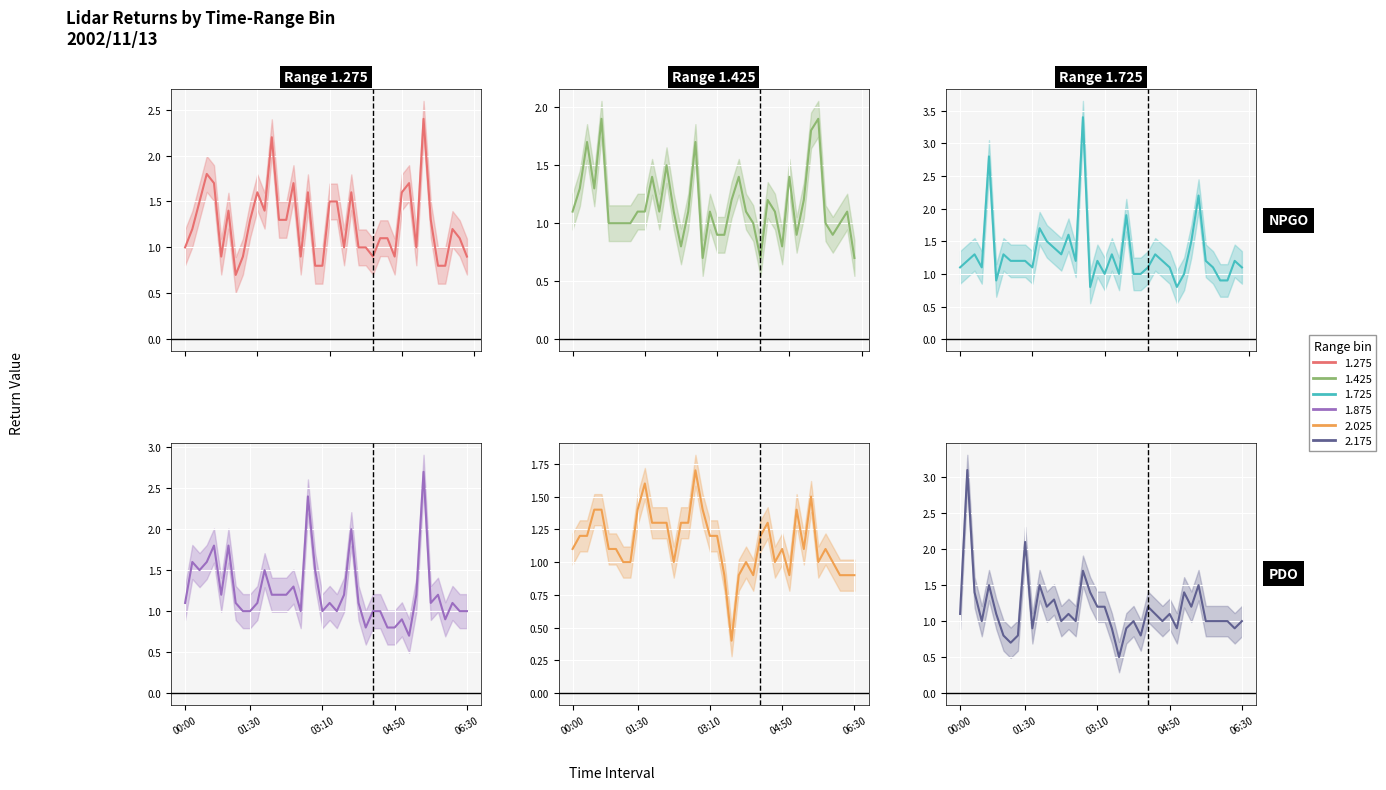

At 04:50, list the series in order from largest to smallest.

1.725, 2.025, 2.175, 1.275, 1.425, 1.875